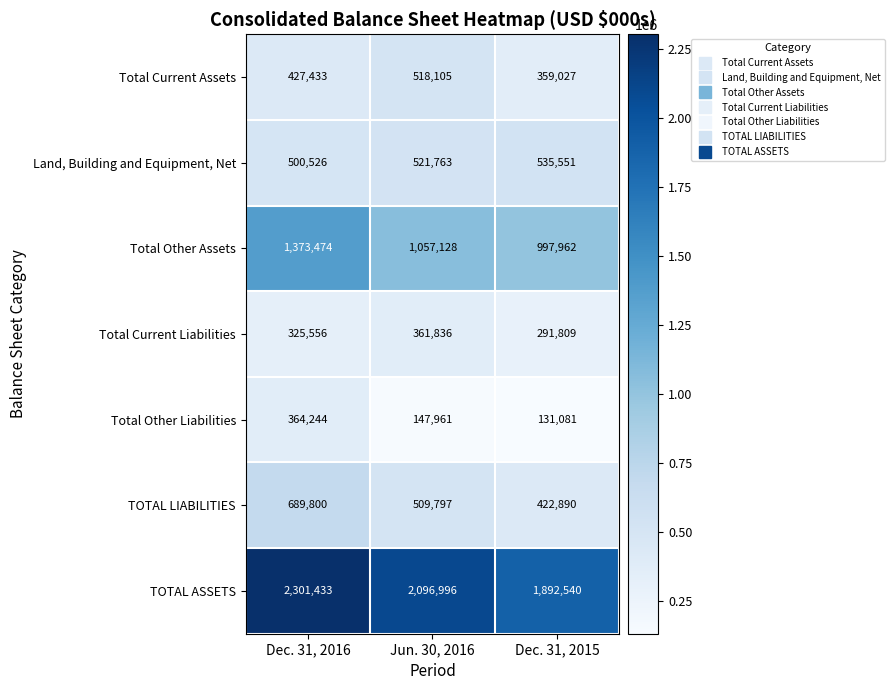

Rank the series by their maximum value, from lowest to highest.

Total Current Liabilities, Total Other Liabilities, Total Current Assets, Land, Building and Equipment, Net, TOTAL LIABILITIES, Total Other Assets, TOTAL ASSETS